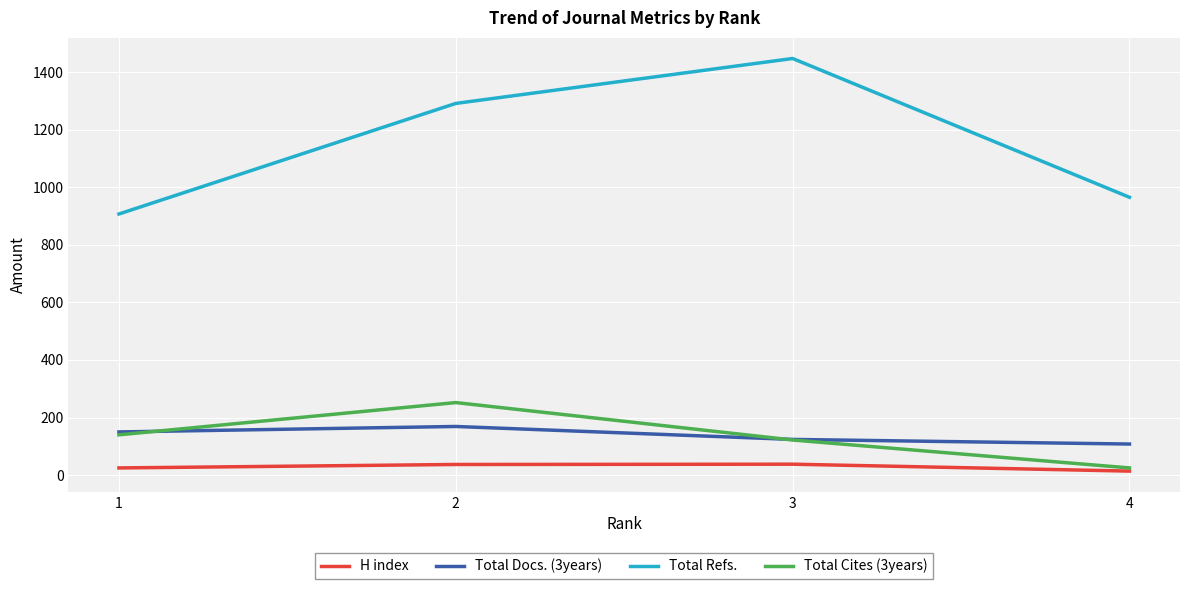

At how many categories does at least one series exceed 490?

4